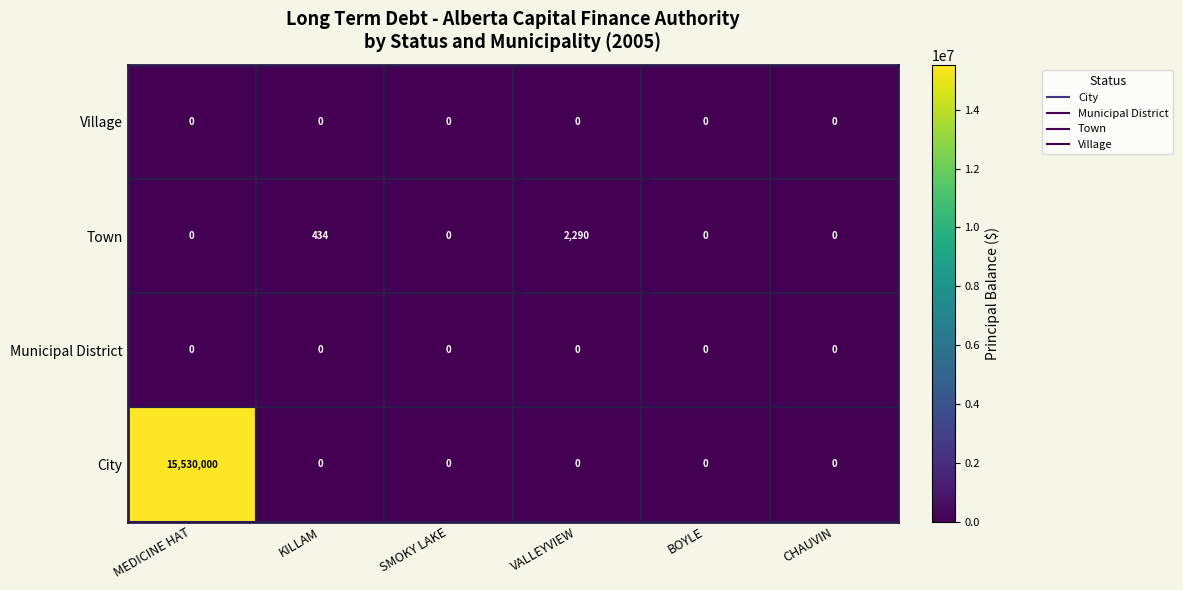

Count the number of data series in this chart.

4